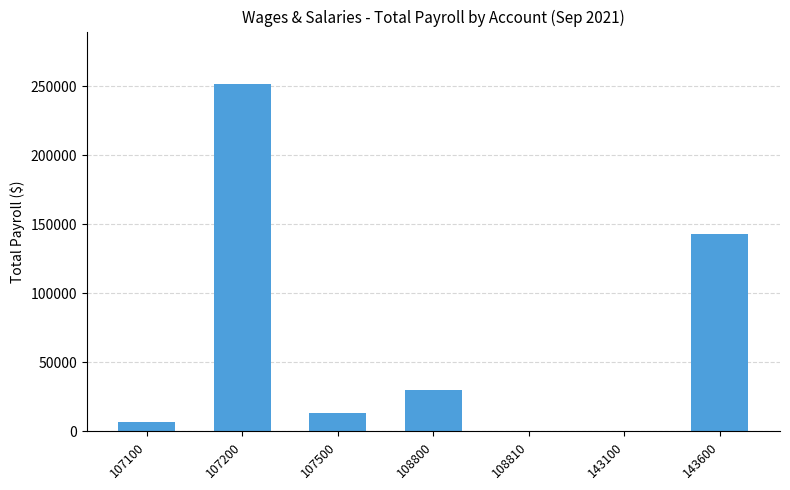

What is the sum of the values at 107200 and 143600?

394955.4